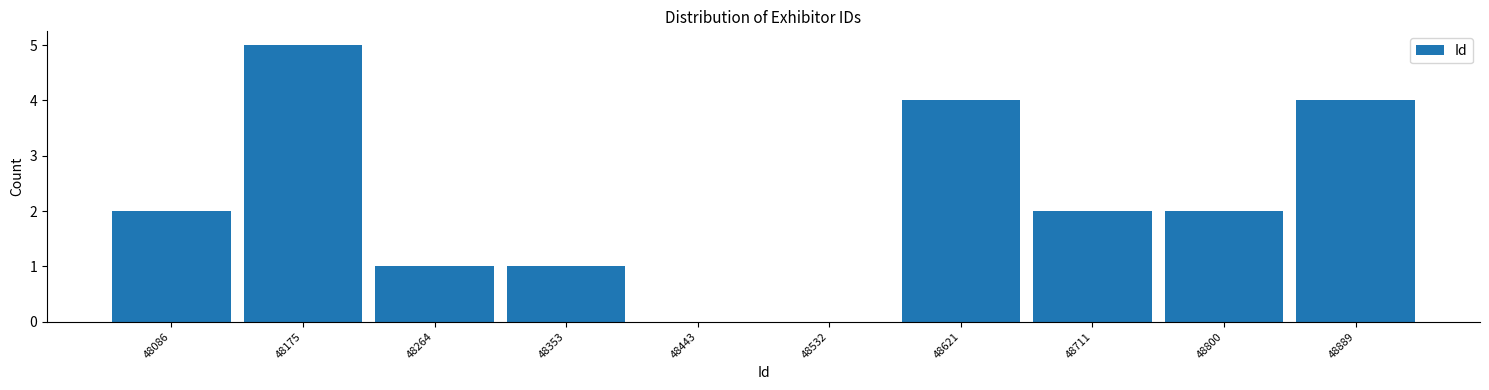

Reading right to left, extract all data points from this chart.

48889=4	48800=2	48711=2	48621=4	48532=0	48443=0	48353=1	48264=1	48175=5	48086=2